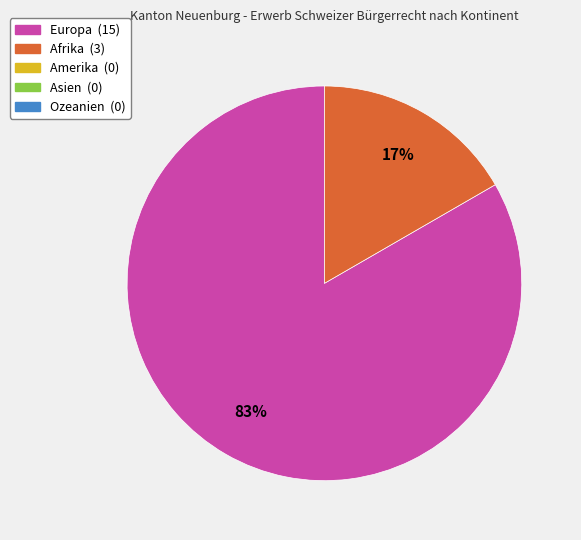

To the nearest percent, what is the average slice percentage?

50%